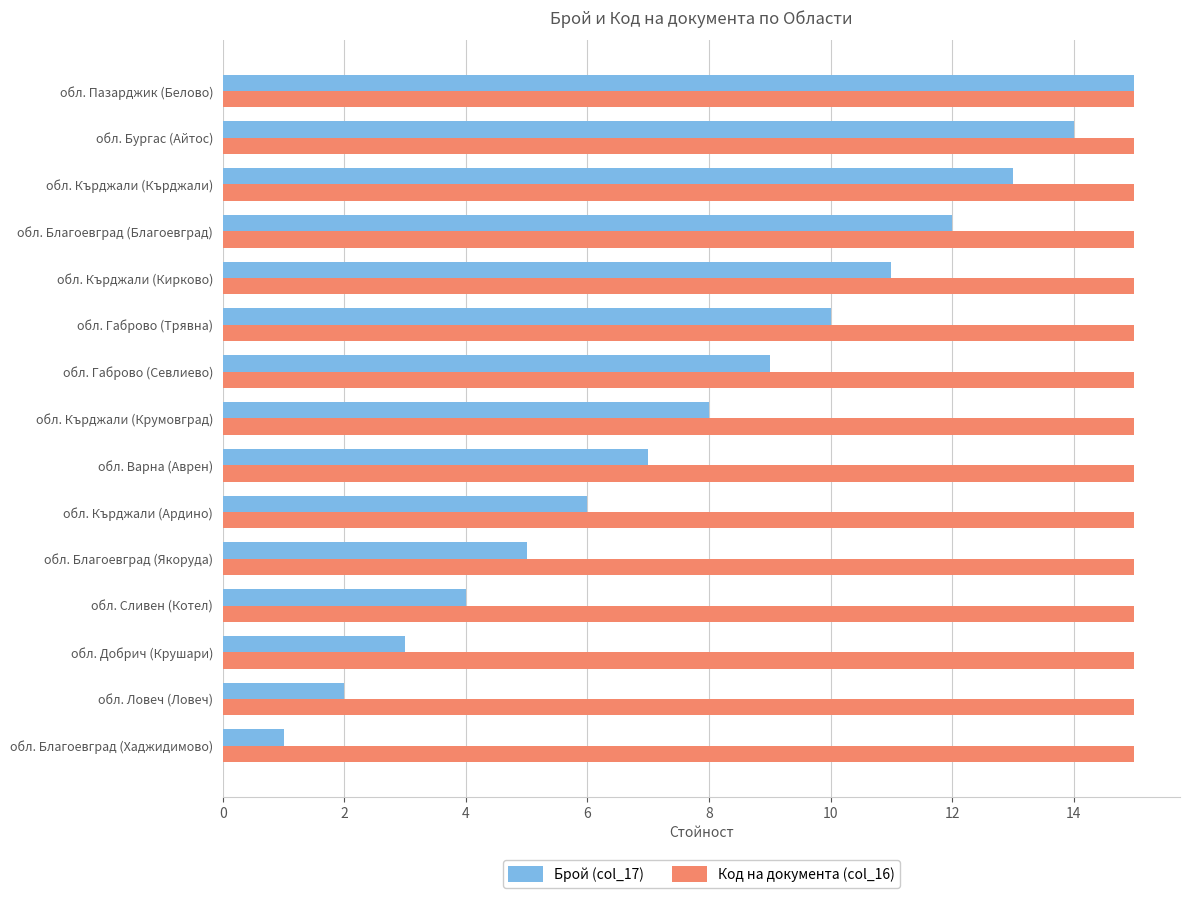

What is the sum of all Код на документа (col_16) values?

225